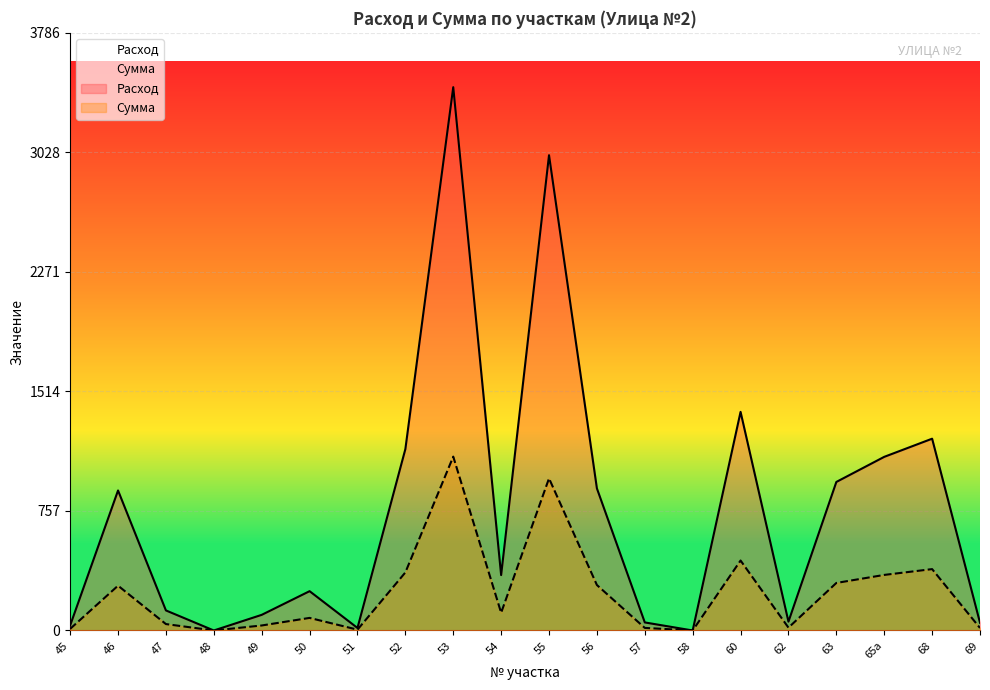

True or false: Расход has more than 0 interior local peaks.

True